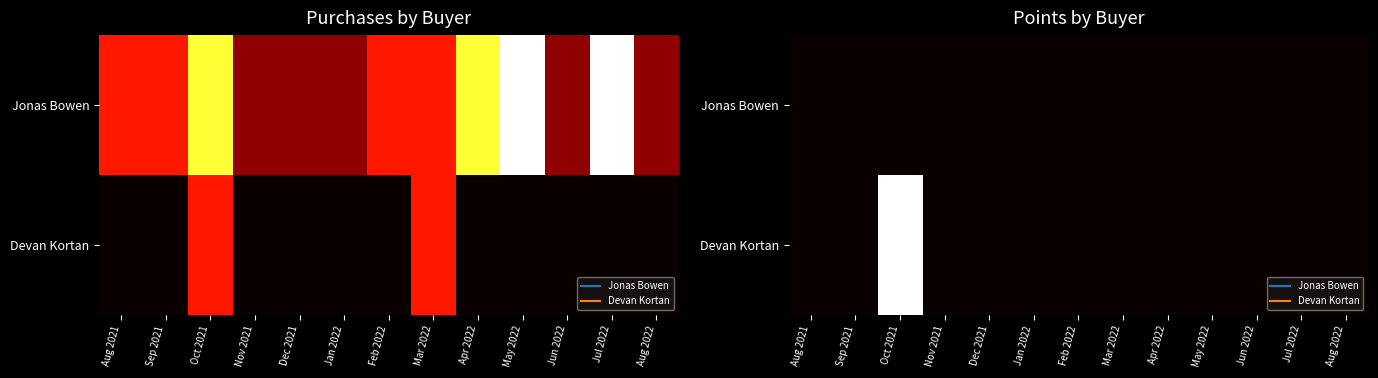

Between Mar 2022 and Dec 2021, which is larger?

Mar 2022